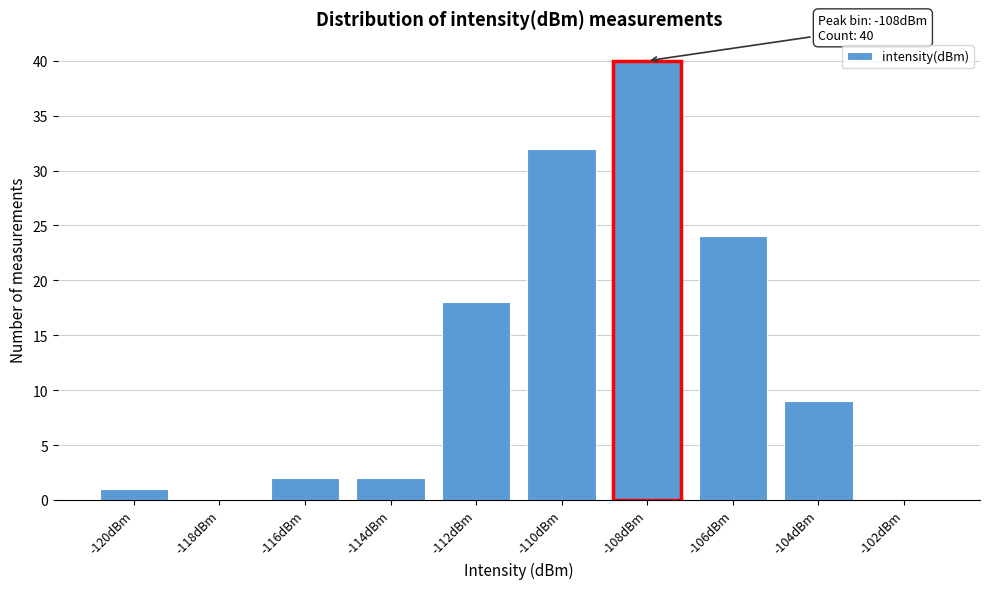

Reading left to right, extract all data points from this chart.

-120dBm=1	-118dBm=0	-116dBm=2	-114dBm=2	-112dBm=18	-110dBm=32	-108dBm=40	-106dBm=24	-104dBm=9	-102dBm=0